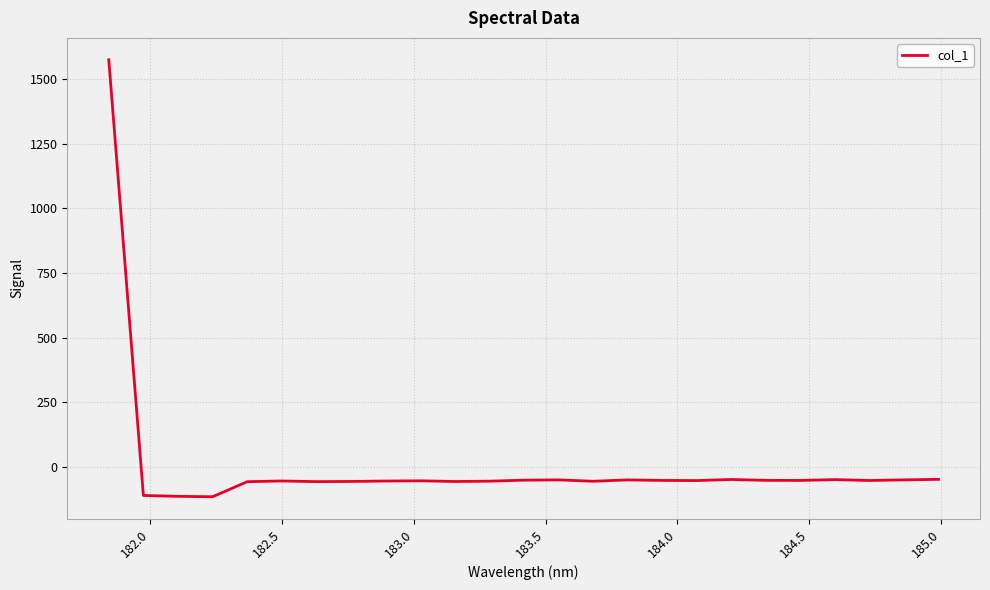

What is the minimum value shown in the chart?

-115.9